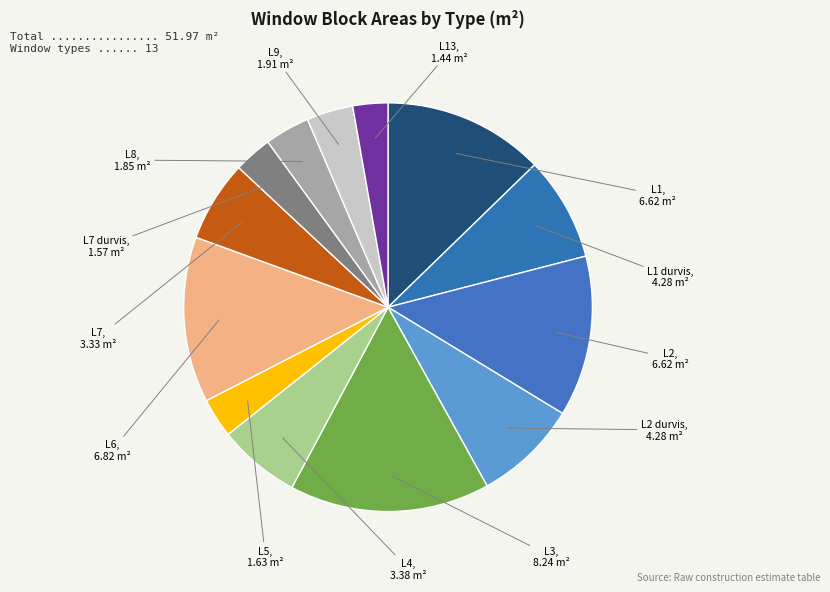

How many segments does this pie chart have?

13